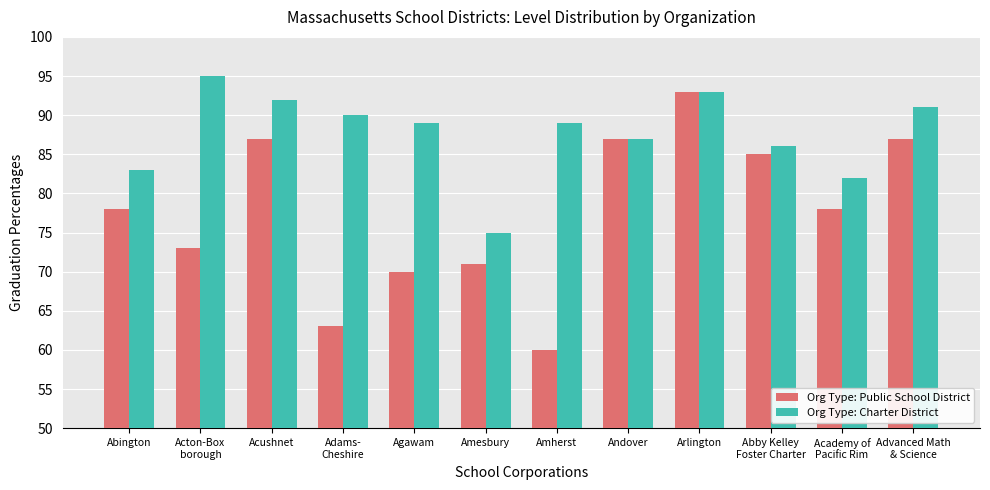

True or false: Org Type: Charter District has a value of 83 at Abington.

True